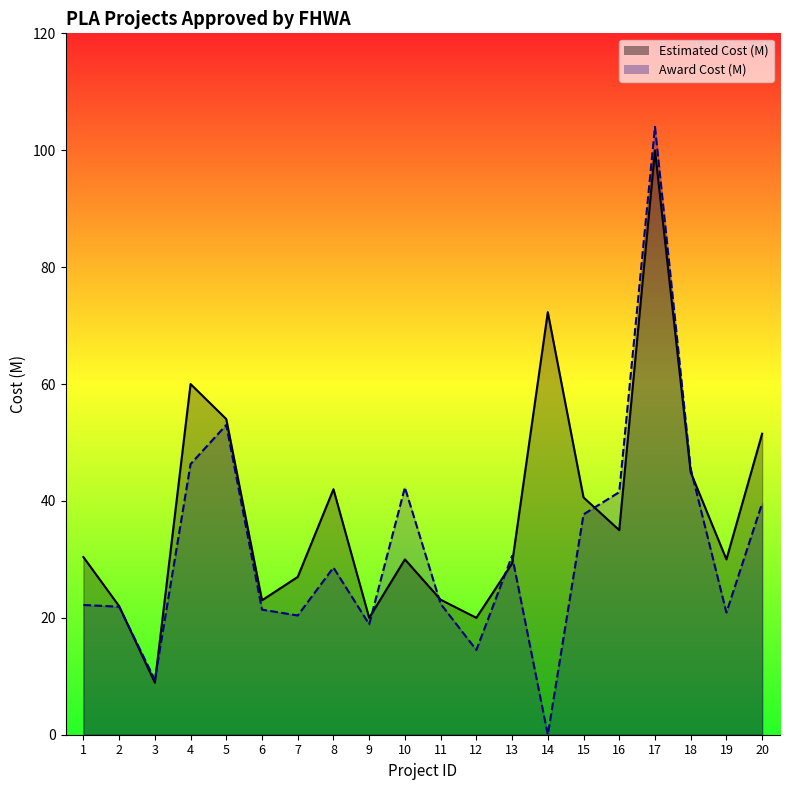

List the series in order of their peak value, highest first.

Award Cost (M), Estimated Cost (M)